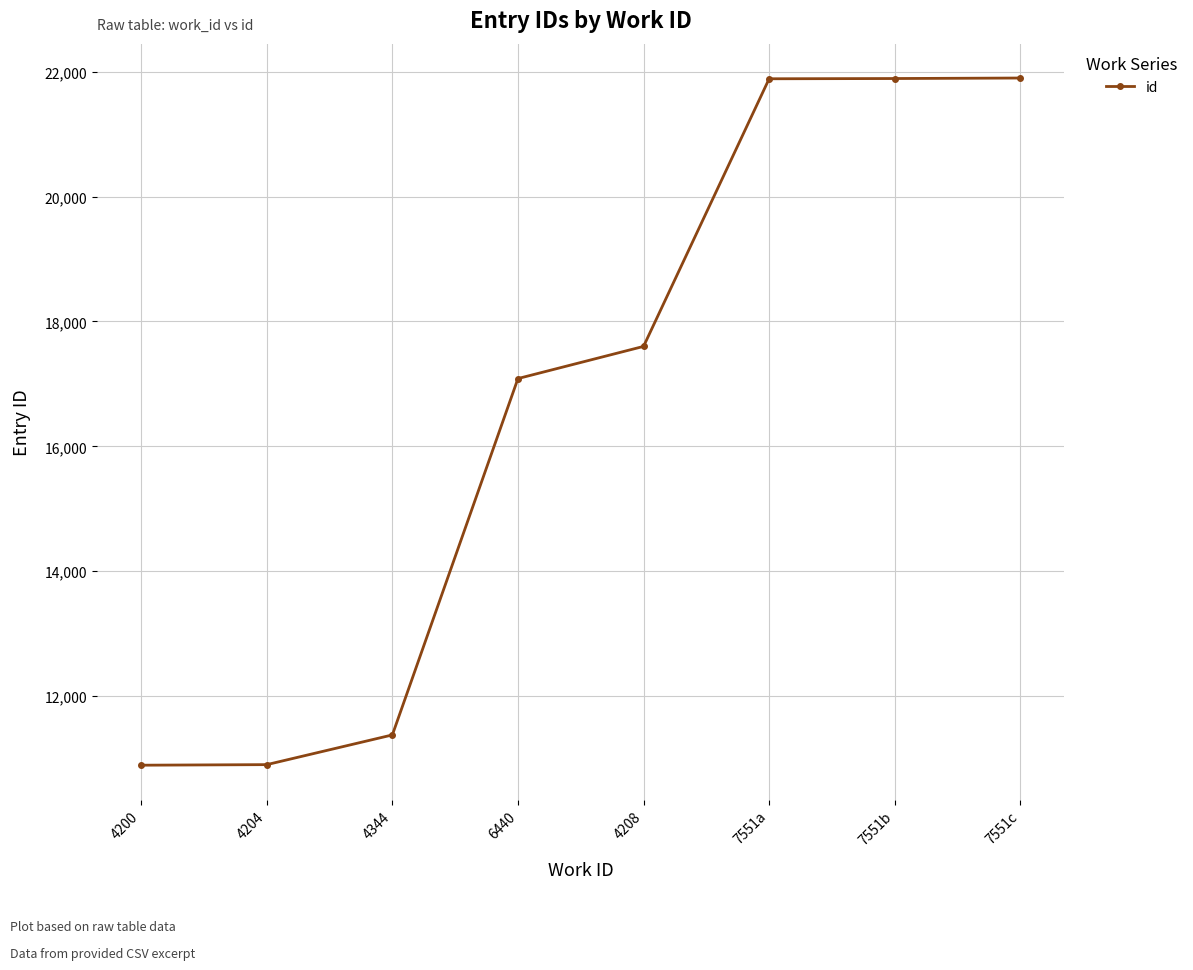

What is the greatest value displayed?

21899